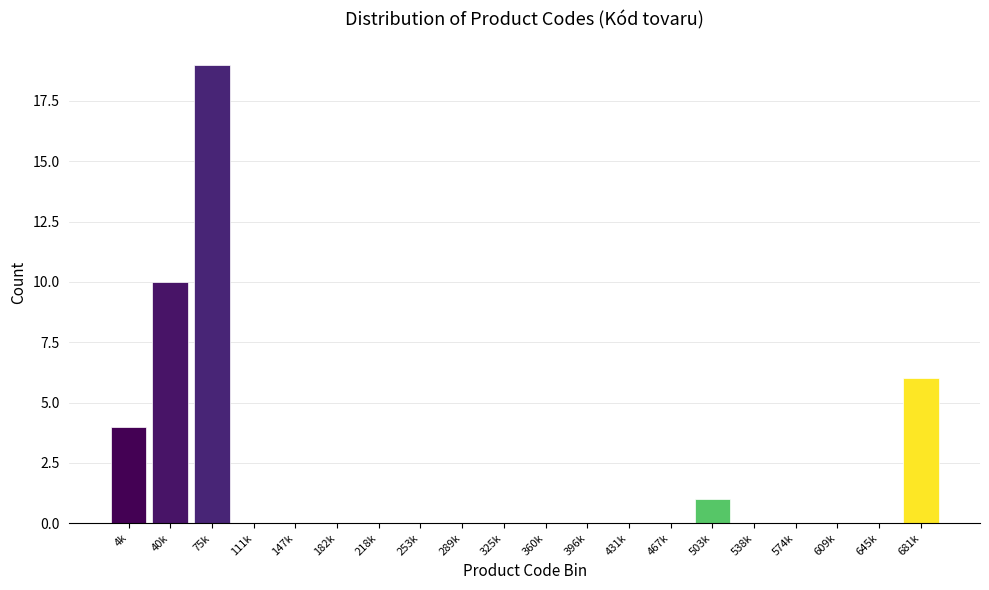

Reading left to right, list all the values displayed in this chart.

4k=4	40k=10	75k=19	111k=0	147k=0	182k=0	218k=0	253k=0	289k=0	325k=0	360k=0	396k=0	431k=0	467k=0	503k=1	538k=0	574k=0	609k=0	645k=0	681k=6